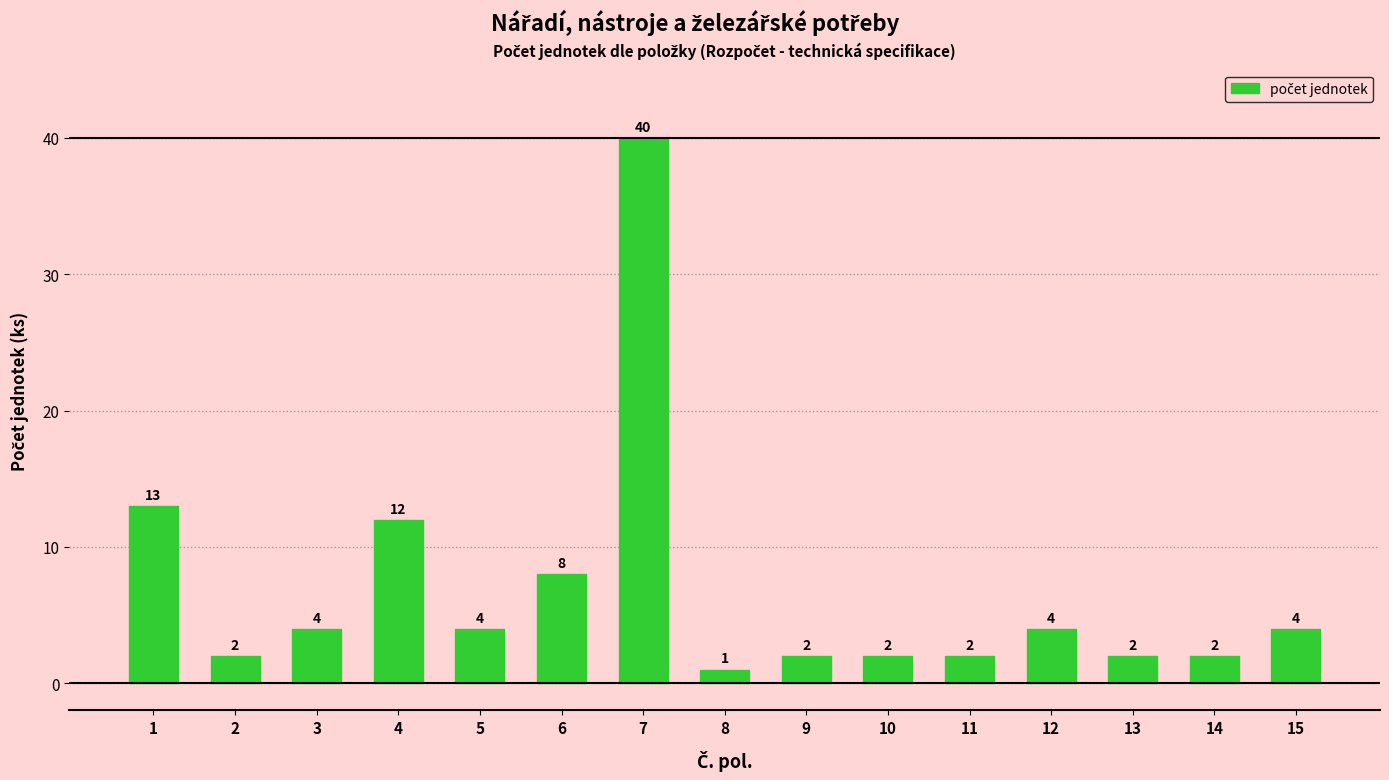

What is the change in value from 9 to 12?

+2